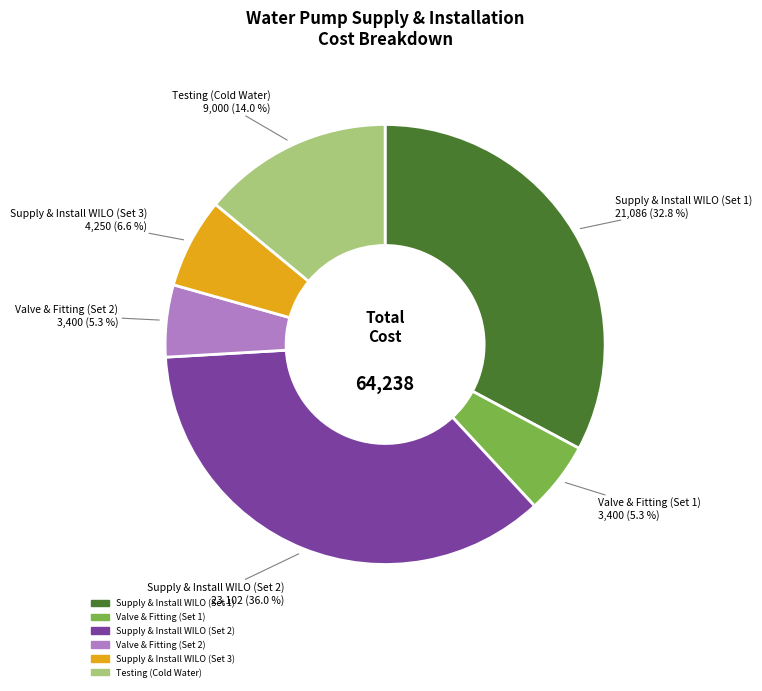

To the nearest percent, what is the combined percentage of Supply & Install WILO (Set 2) and Supply & Install WILO (Set 1)?

69%